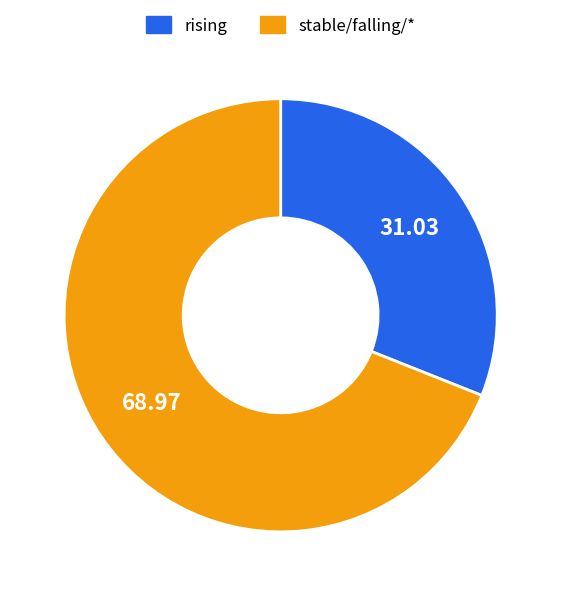

How many segments does this pie chart have?

2